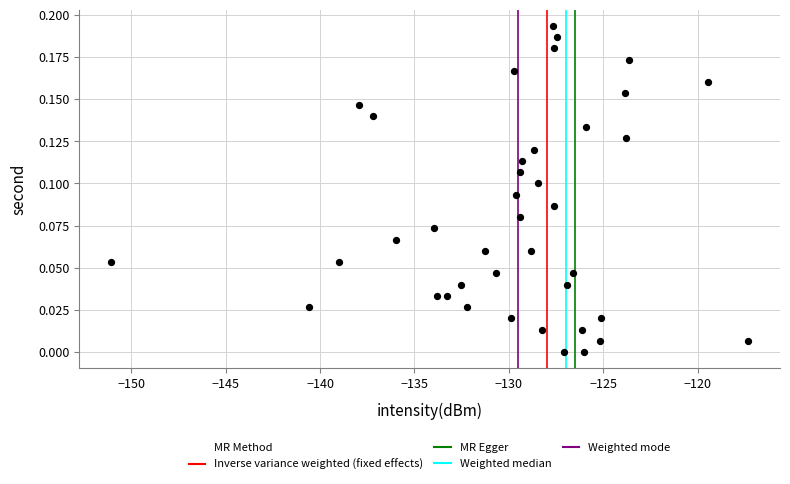

What is the range of X values (max minus min)?

33.7